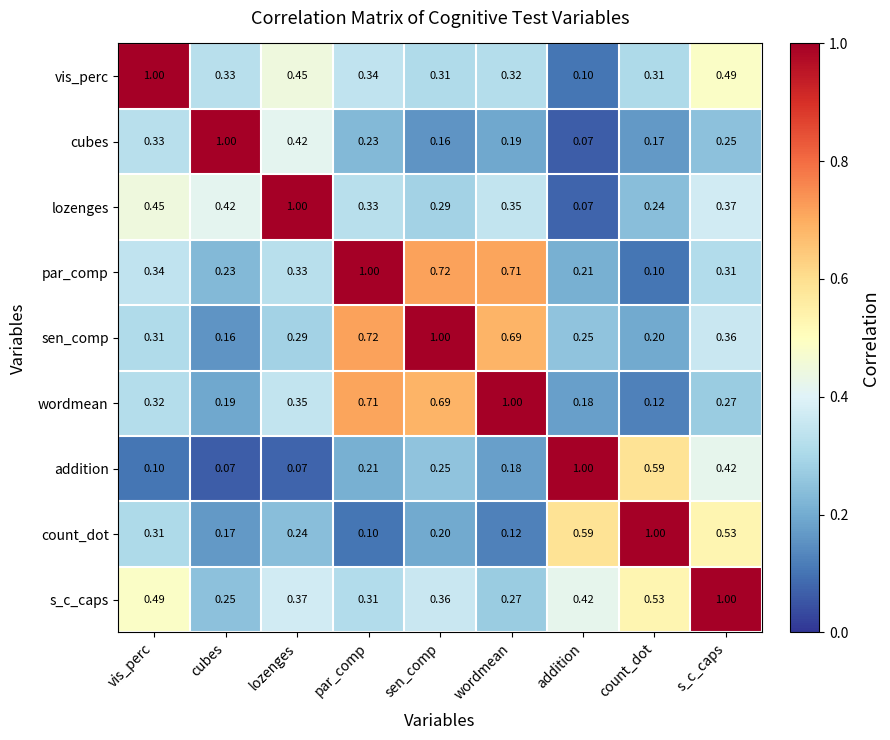

Rank the series at wordmean from highest to lowest value.

wordmean, par_comp, sen_comp, lozenges, vis_perc, s_c_caps, cubes, addition, count_dot